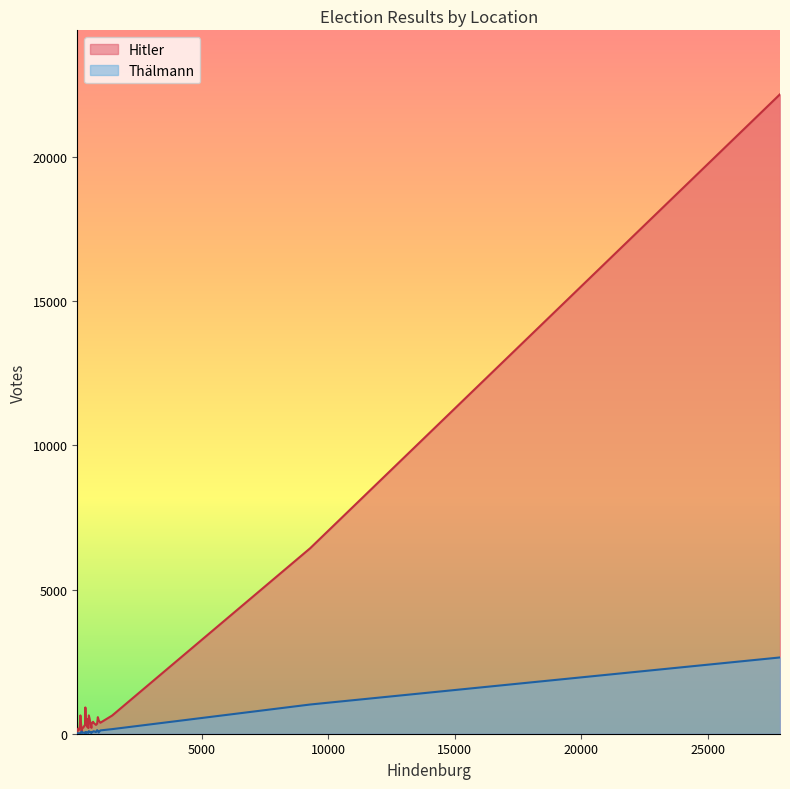

Which series has the widest spread of values?

Hitler